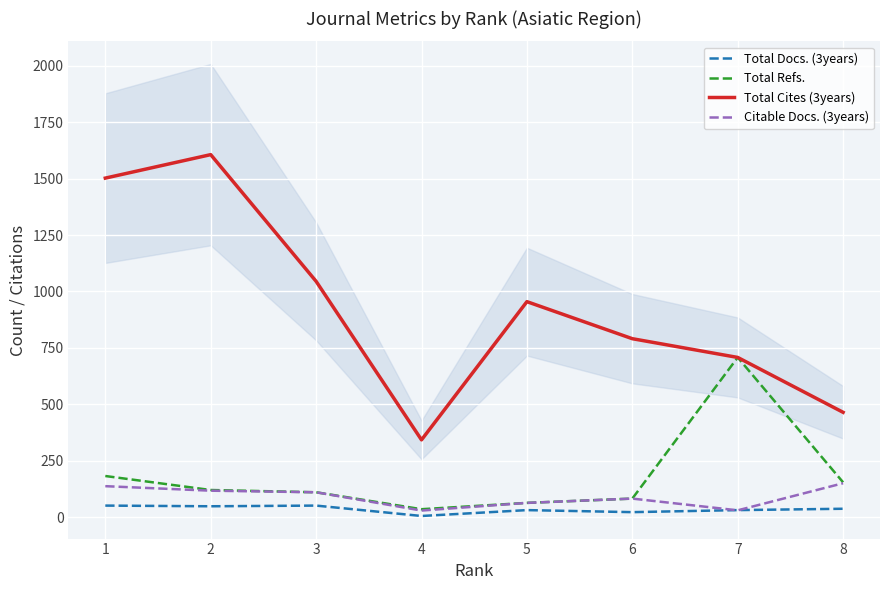

What is the average value of the Total Docs. (3years) series?

36